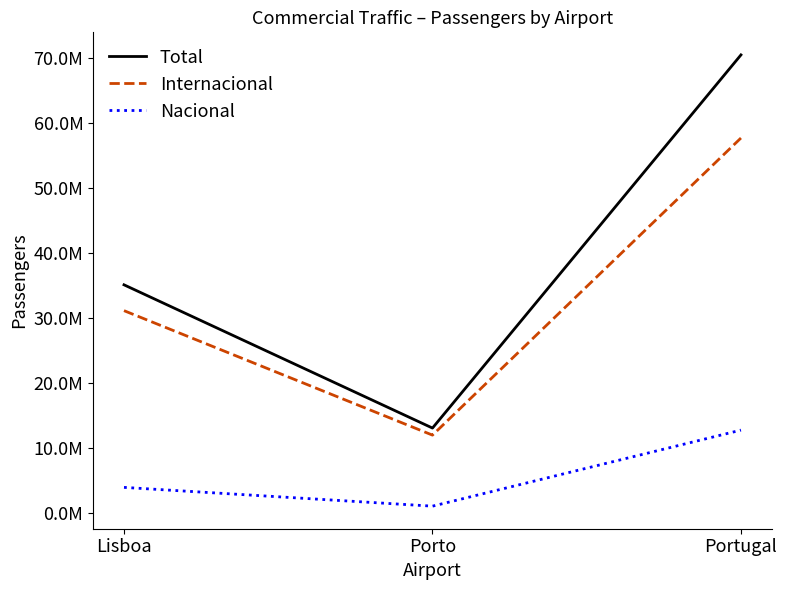

Between Porto and Portugal, which is larger?

Portugal